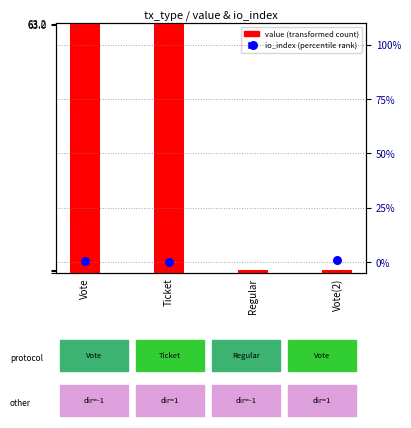

What is the total value across all series at Vote?

63.6